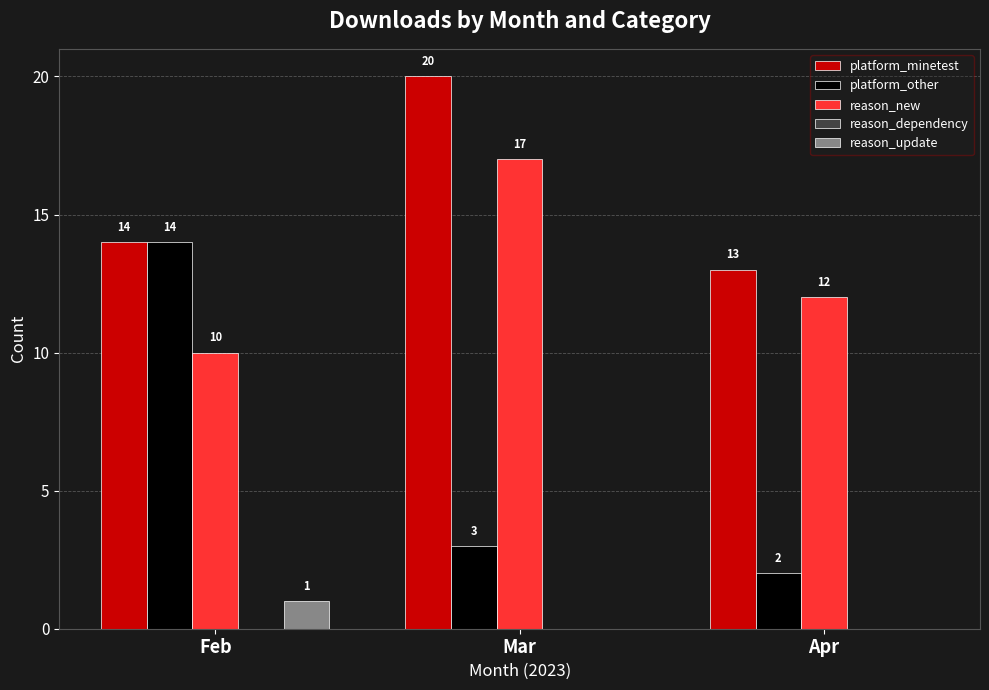

How many reason_update values are between 0 and 1?

3